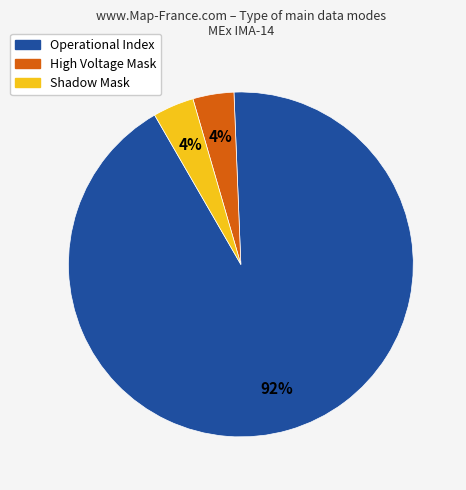

Which slice represents more than half of the pie?

Operational Index